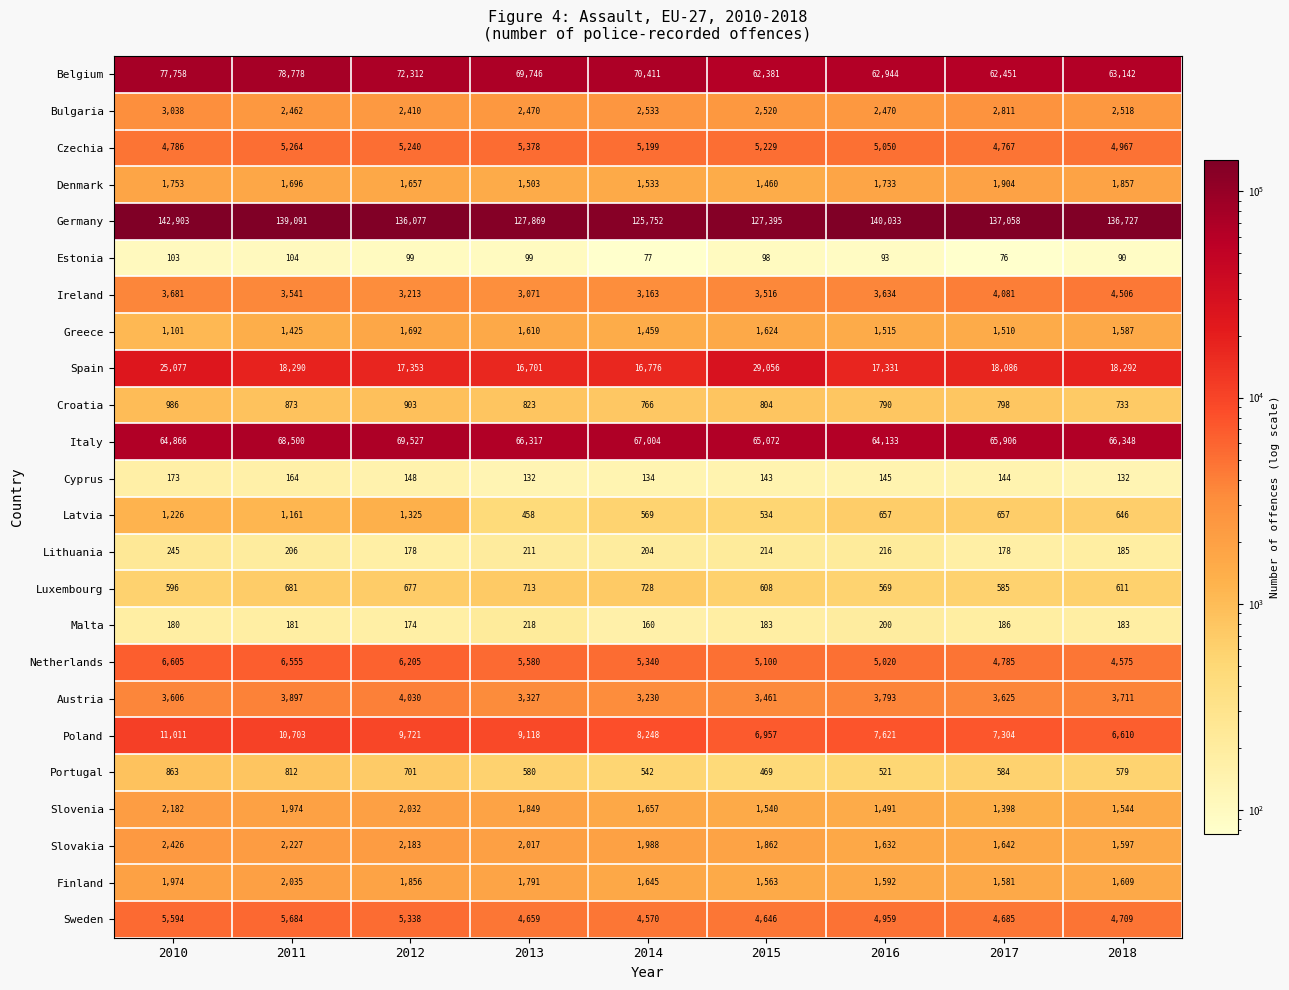

What is the spread (max minus min) of values at 2018?

136637